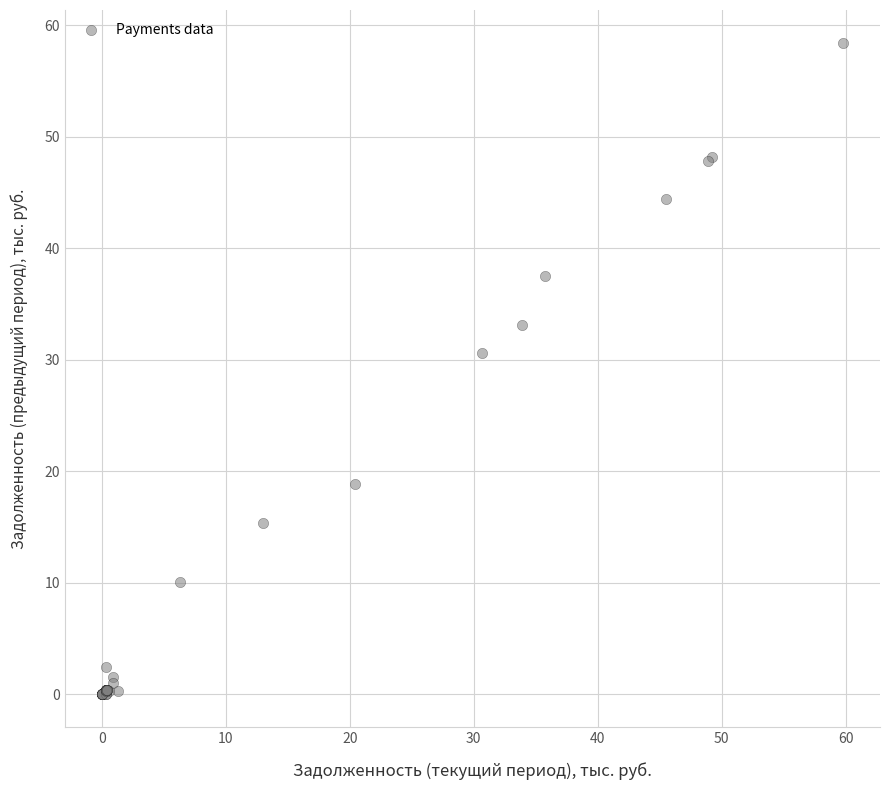

What Y value in the scatter plot is closest to 29?

30.6